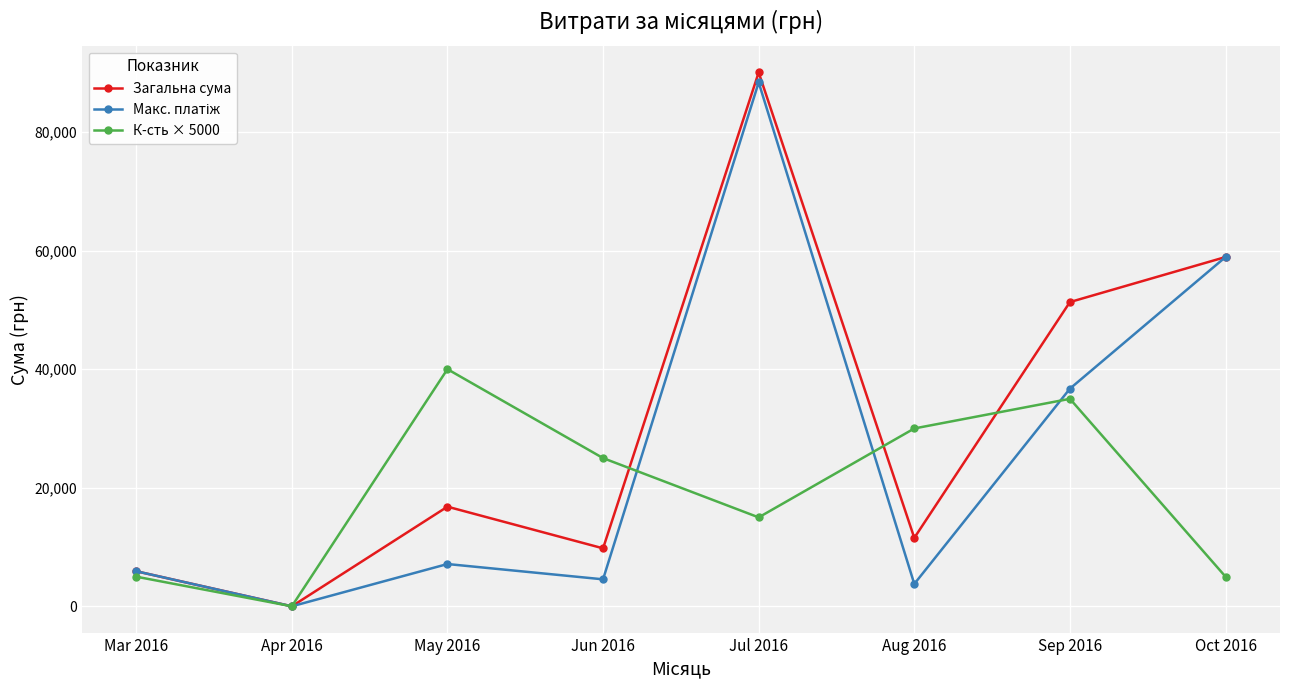

What is the difference between the highest and lowest values at Jul 2016?

75047.5